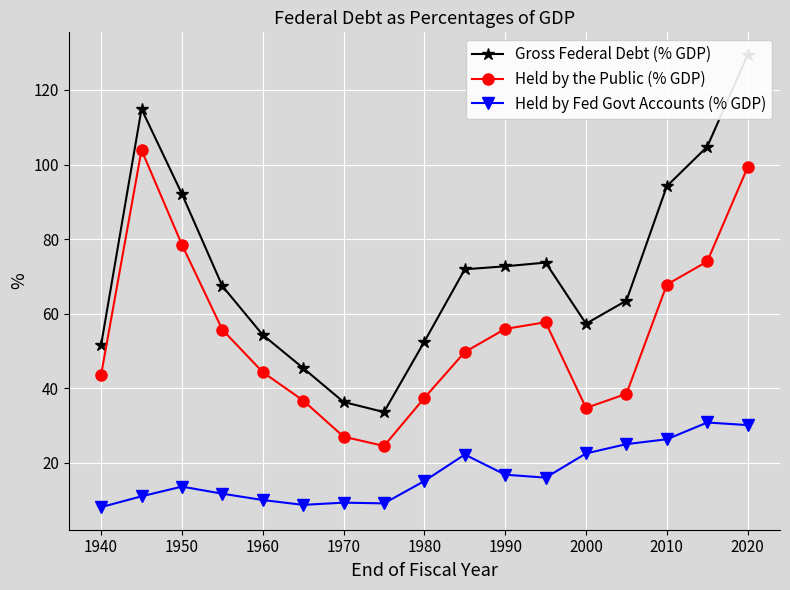

The value of Held by the Public (% GDP) at 1990 is 21.8. True or false?

False